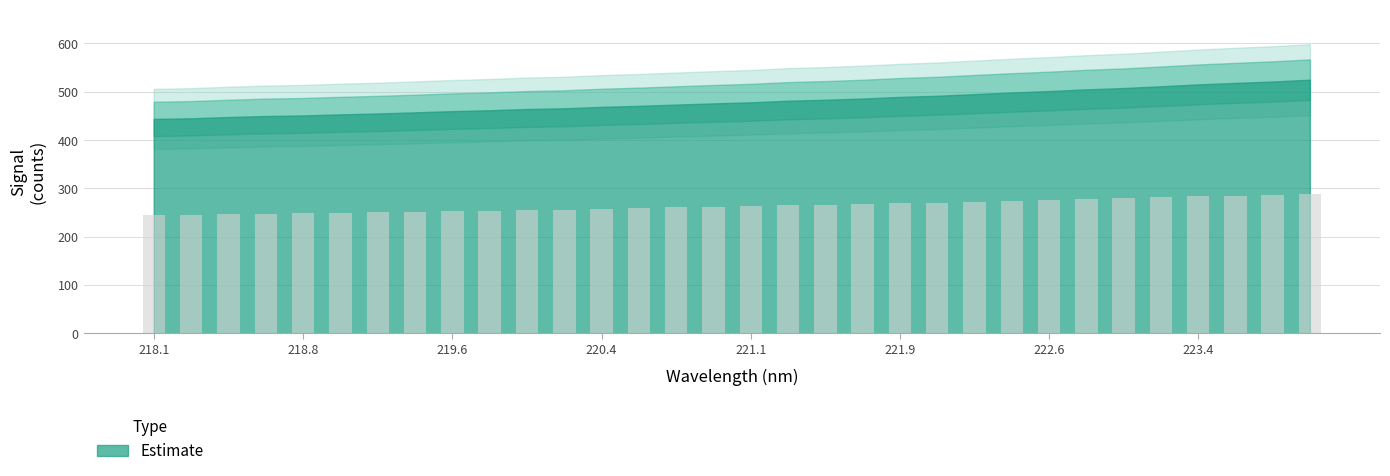

True or false: the data shows 491.6 at 222.0721.

True